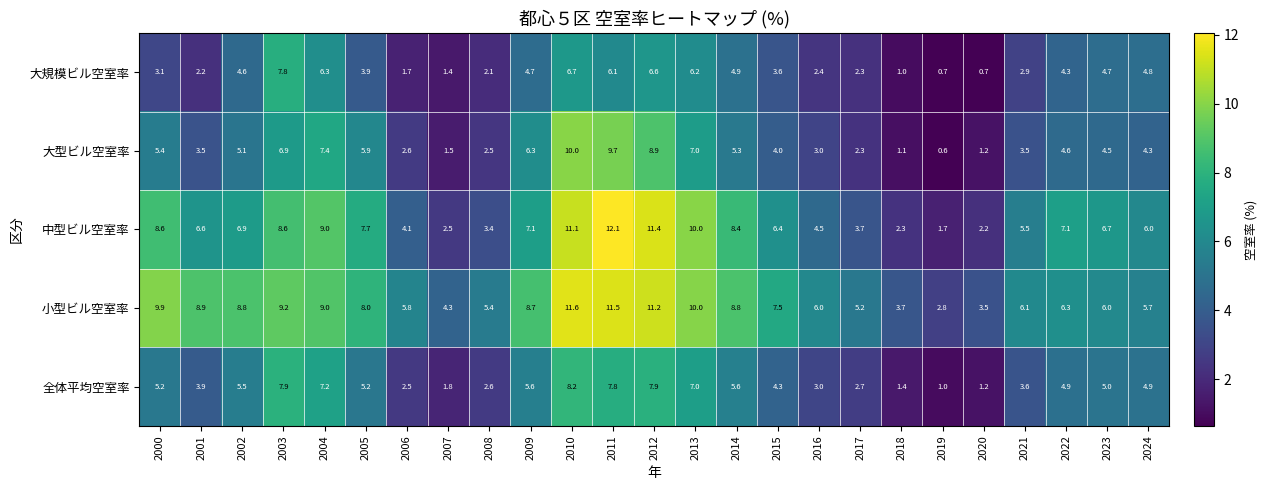

What is the approximate value of 中型ビル空室率 at 2005?

7.7